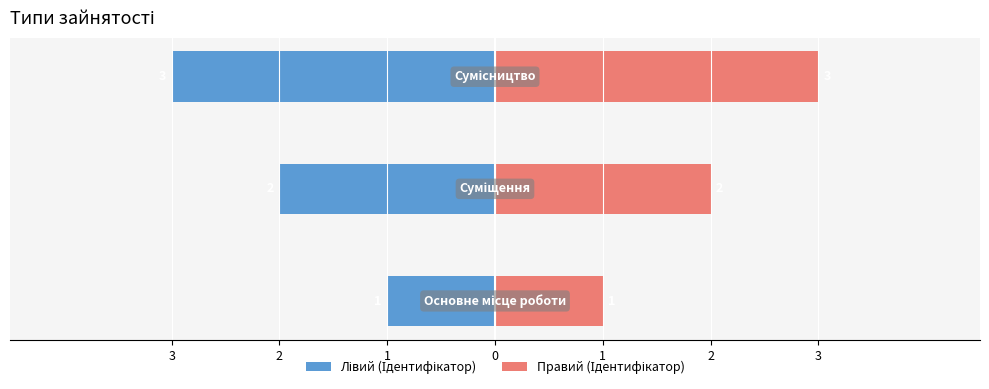

Is the value of Лівий (Ідентифікатор) at 2 greater than the value of Правий (Ідентифікатор) at 2?

No